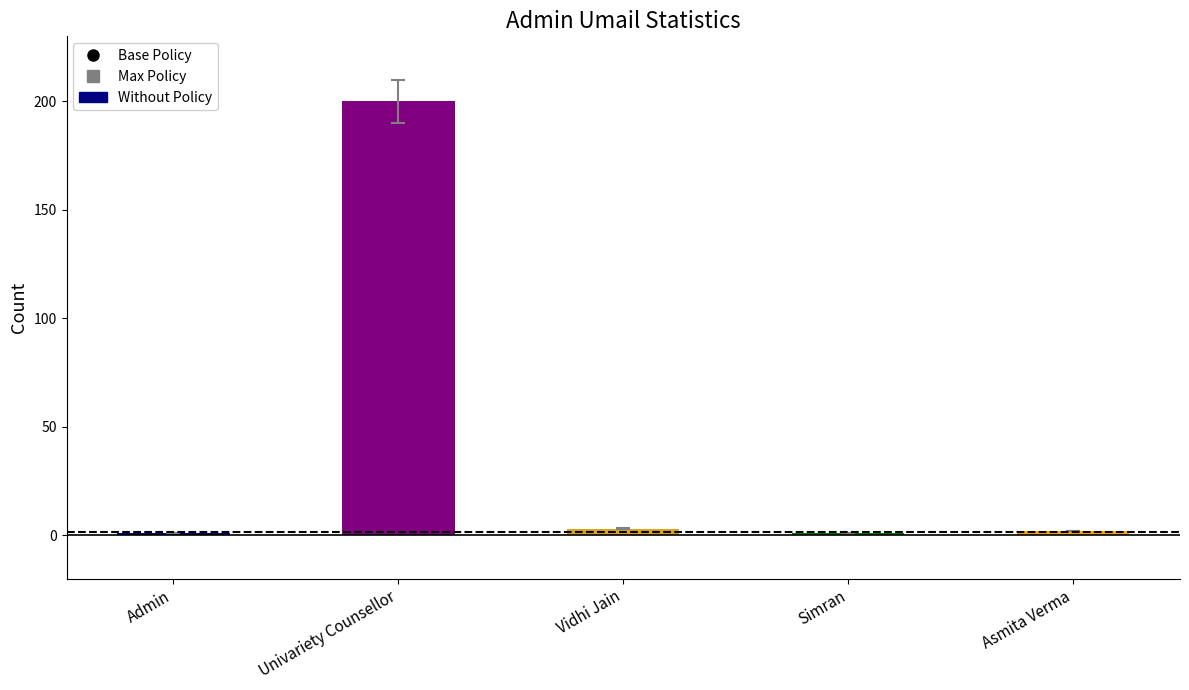

What is the smallest value displayed?

1